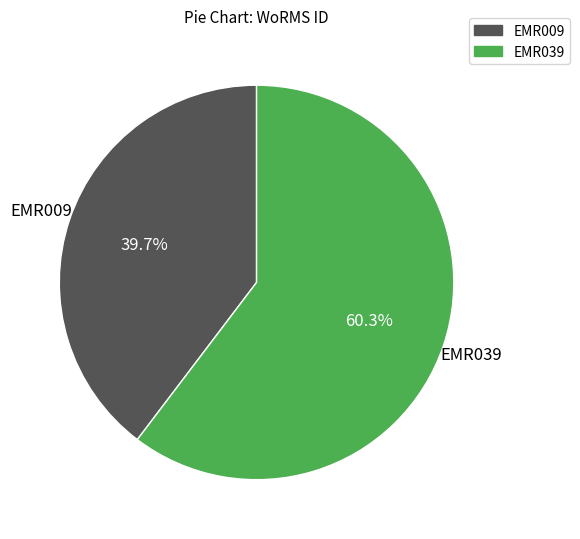

To the nearest percent, what is the average slice percentage?

50%